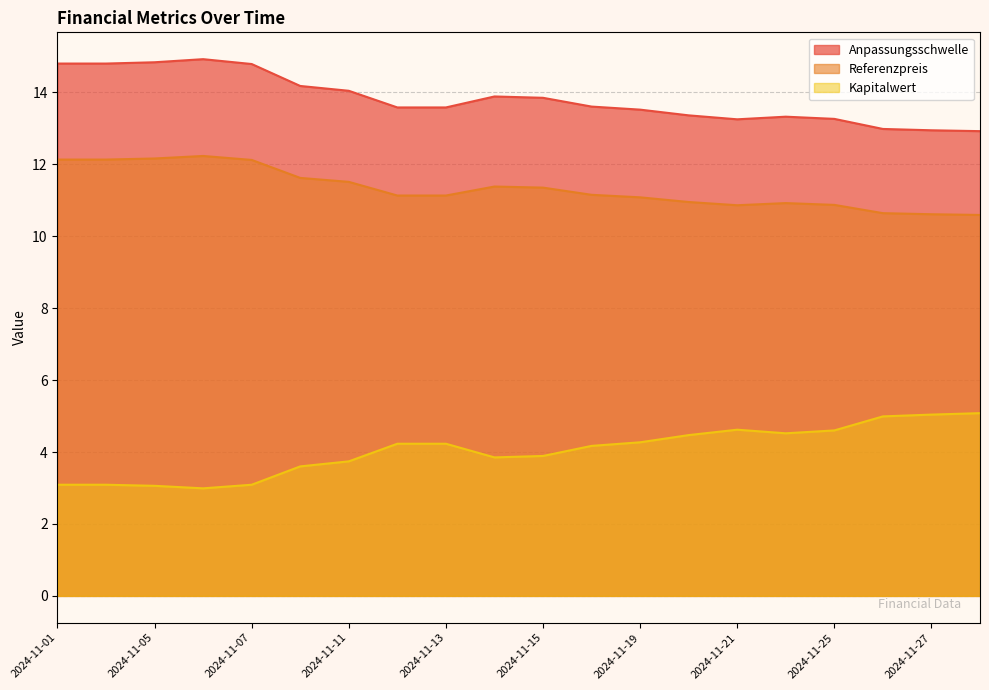

Where does the Anpassungsschwelle series first go above 13?

2024-11-01